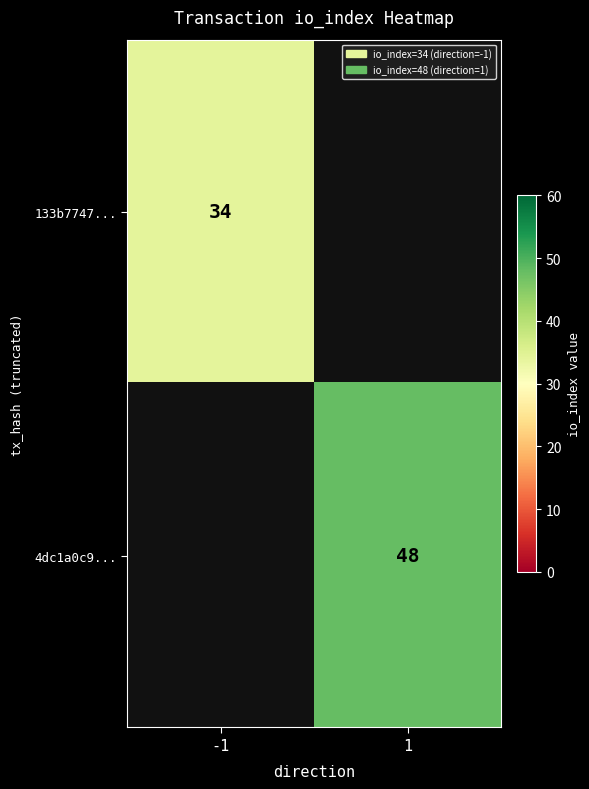

Is it true that 133b7747... equals 34 at -1?

True